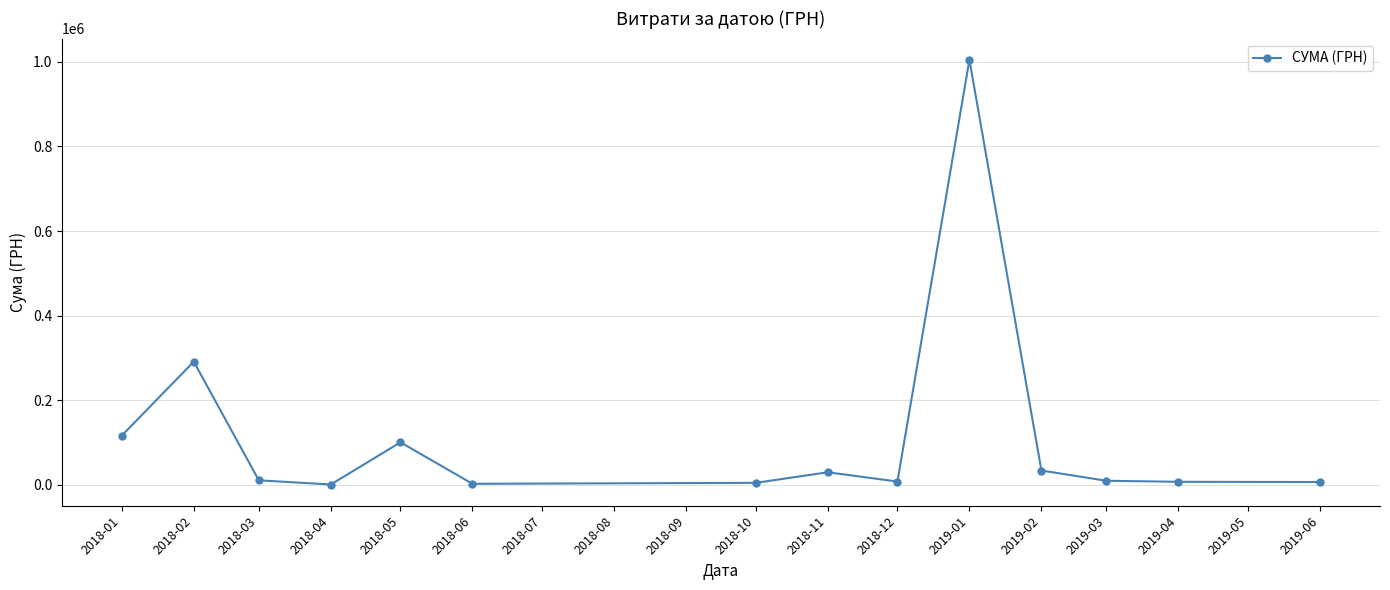

At which category does the chart reach its peak across all series?

2019-01